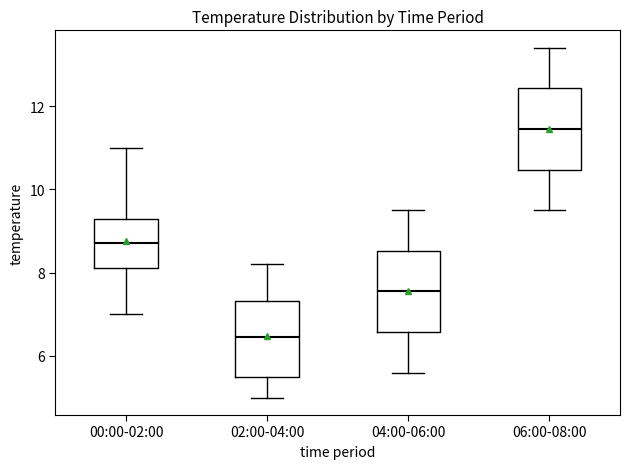

Reading left to right, transcribe this box plot: for each box, give where its median line is, the range the box spans, and where its two whiskers end, as read against the y-axis. The values are not printed on the chart, so give them approximately, as read against the axis.

00:00-02:00: median 8.8, box 8.2 to 9.4, whiskers 7.0 to 11.0
02:00-04:00: median 6.4, box 5.6 to 7.4, whiskers 5.0 to 8.2
04:00-06:00: median 7.6, box 6.6 to 8.6, whiskers 5.6 to 9.6
06:00-08:00: median 11.4, box 10.4 to 12.4, whiskers 9.6 to 13.4